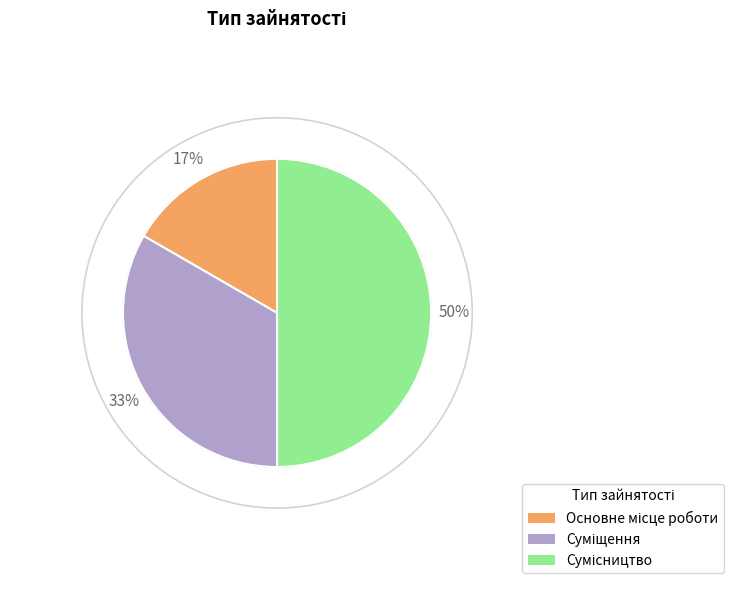

To the nearest percent, what is the average slice percentage?

33%